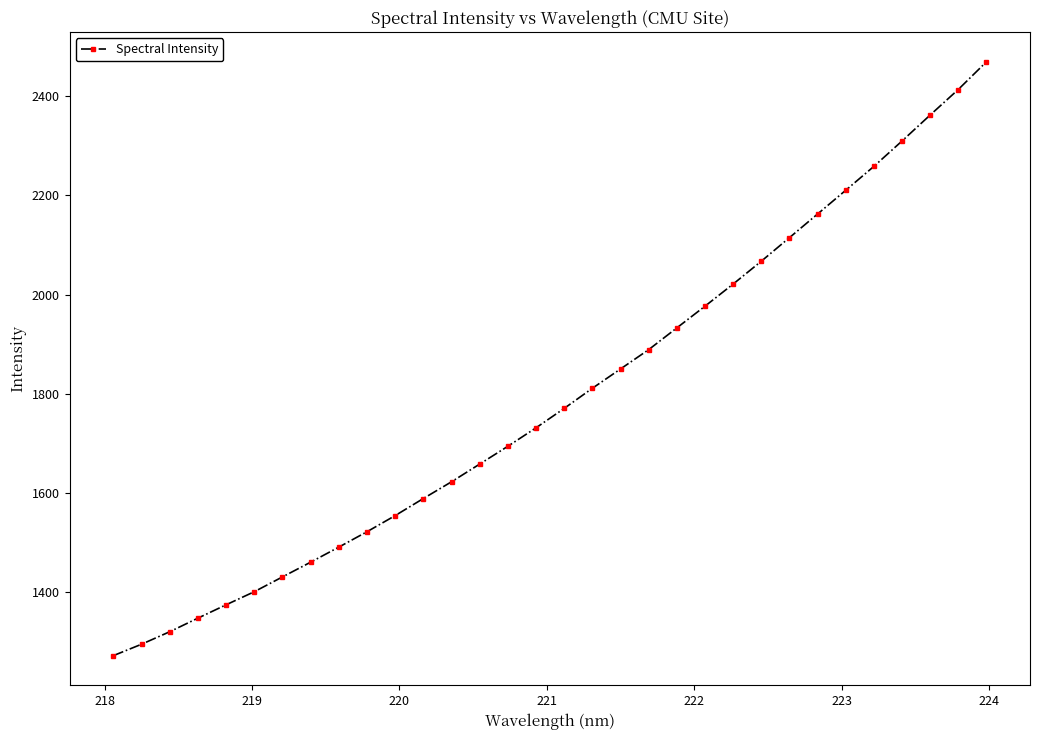

What is the average value?

1793.1